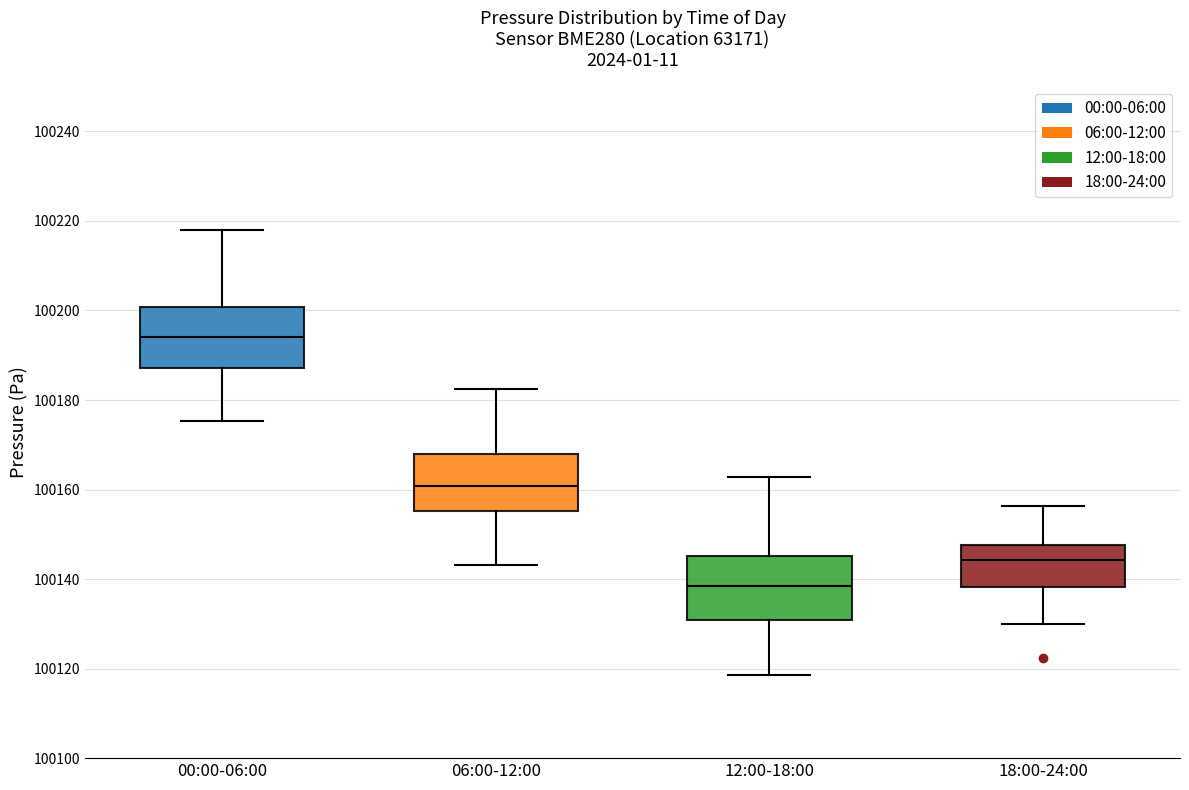

Reading left to right, transcribe this box plot: for each box, give where its median line is, the range the box spans, and where its two whiskers end, as read against the y-axis. The values are not printed on the chart, so give them approximately, as read against the axis.

00:00-06:00: median 100194, box 100188 to 100200, whiskers 100176 to 100218
06:00-12:00: median 100160, box 100156 to 100168, whiskers 100144 to 100182
12:00-18:00: median 100138, box 100130 to 100146, whiskers 100118 to 100162
18:00-24:00: median 100144, box 100138 to 100148, whiskers 100130 to 100156